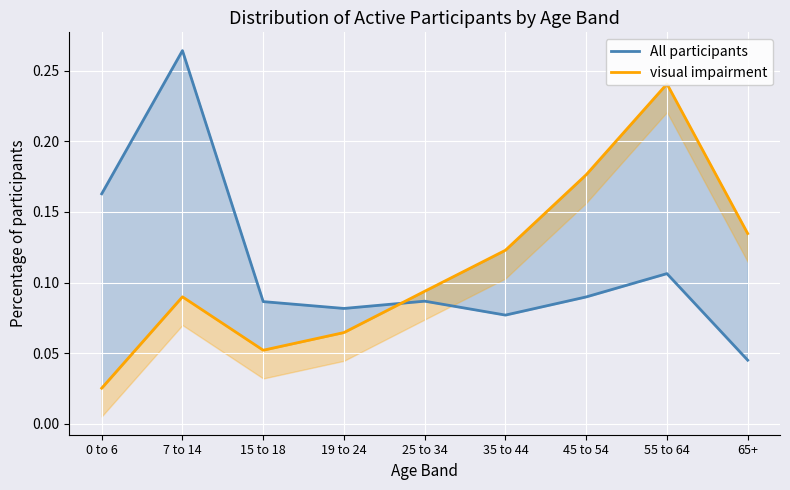

Which series changed the most between 15 to 18 and 25 to 34?

visual impairment